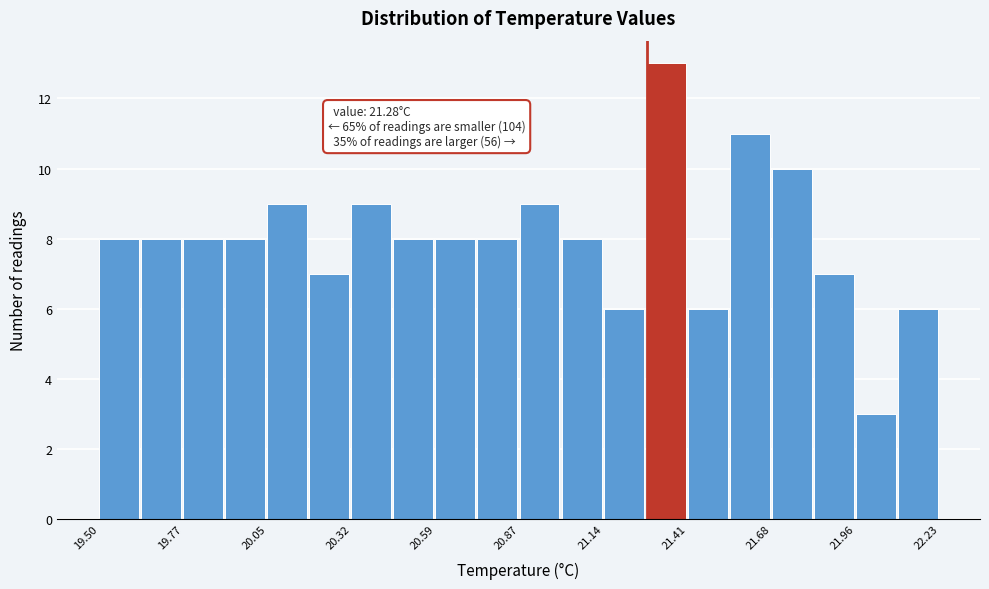

Around what value on the x-axis is the tallest bar? Give the approximate position of its centre, as read against the axis.

21.35